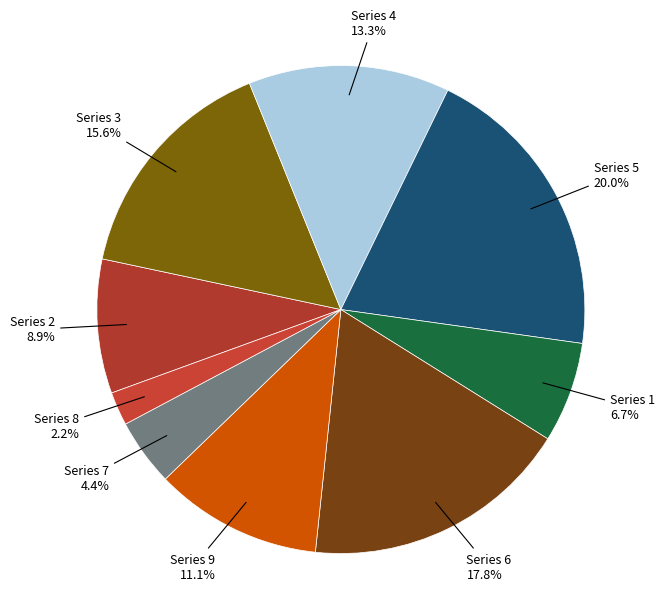

Does any single category account for the majority?

No